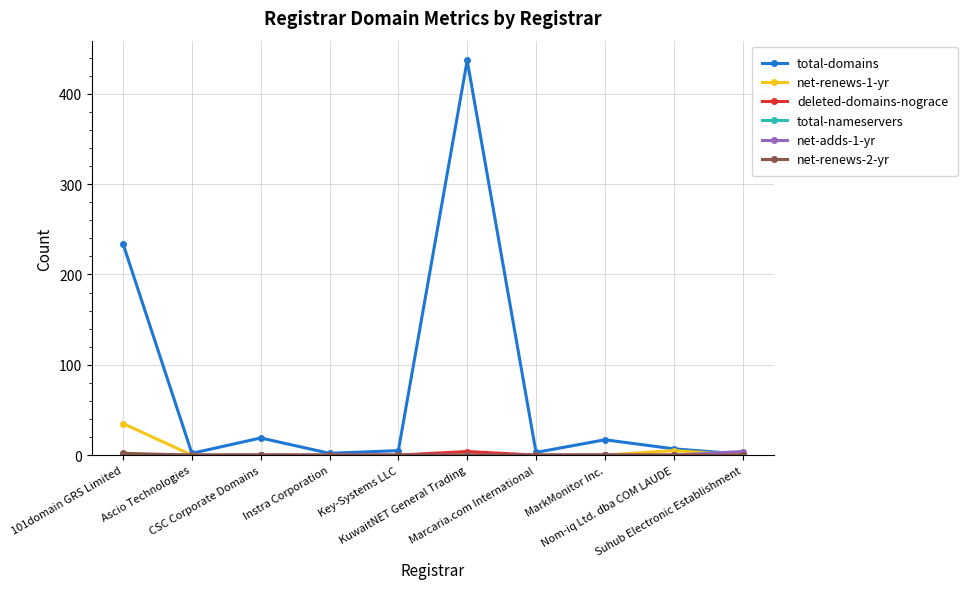

What is the maximum value shown in the chart?

437